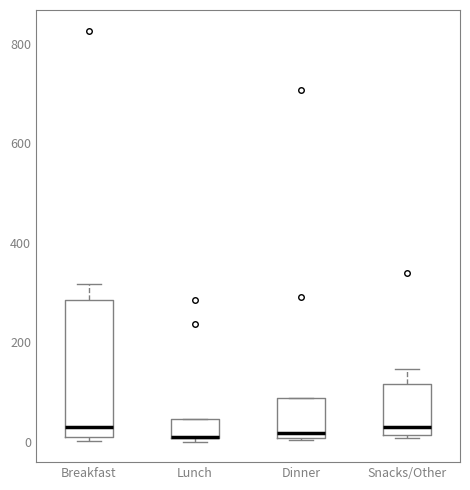

Where is the upper edge of the box for Snacks/Other on the y-axis? The values are not printed on the chart, so give them approximately, as read against the axis.

120